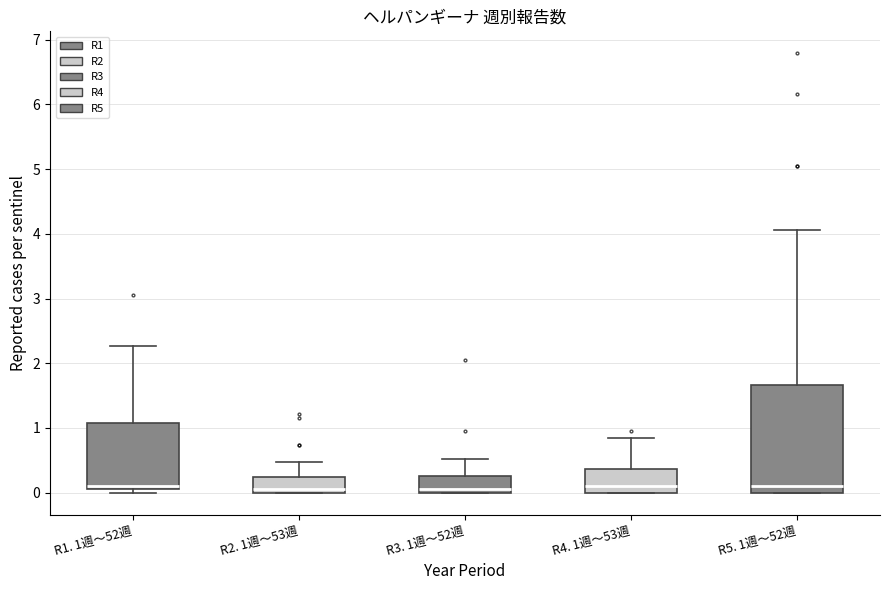

Where does the upper whisker of the box for R1. 1週～52週 end on the y-axis? The values are not printed on the chart, so give them approximately, as read against the axis.

2.3